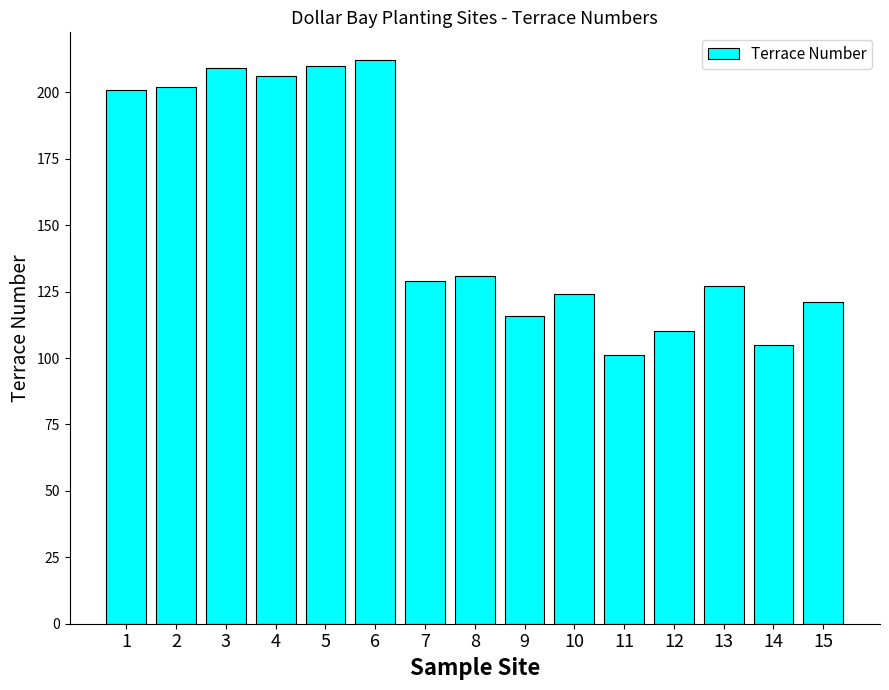

True or false: the data shows 70 at 7.

False